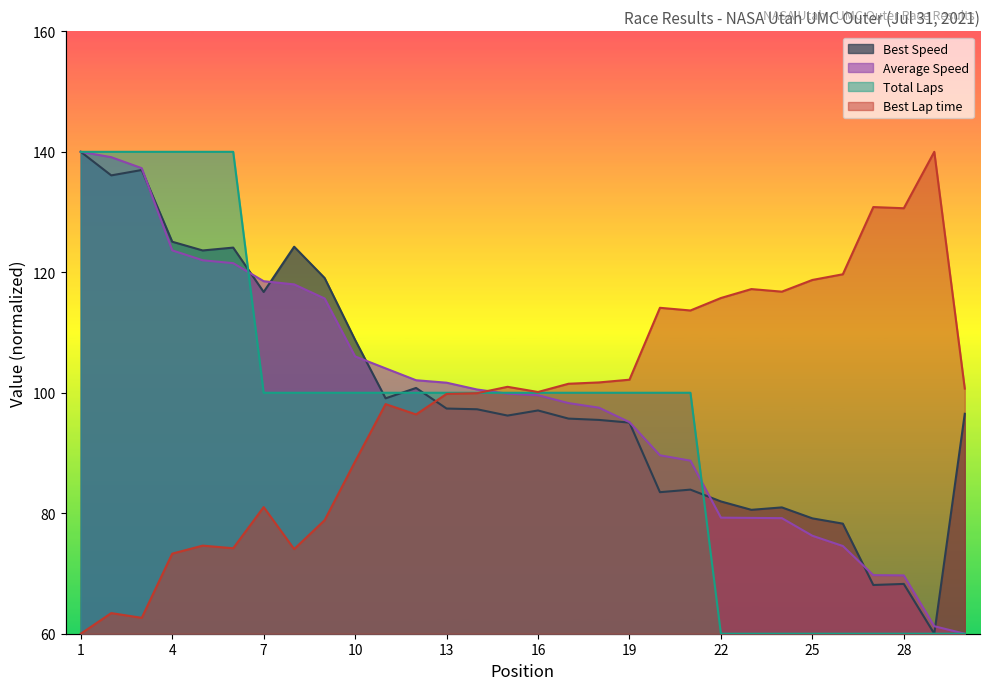

At which label is Total Laps closest to 100?

7